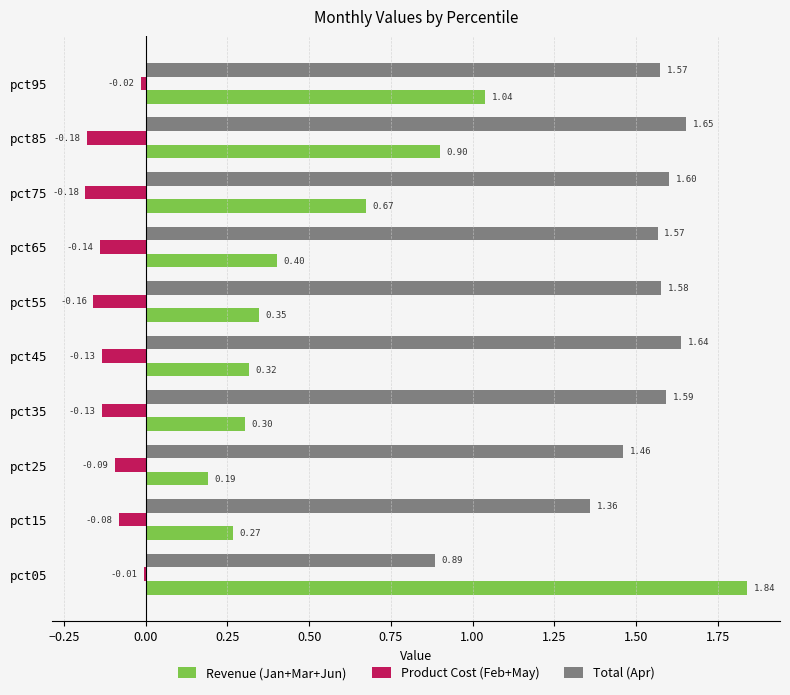

What is the sum of all Total (Apr) values?

14.9